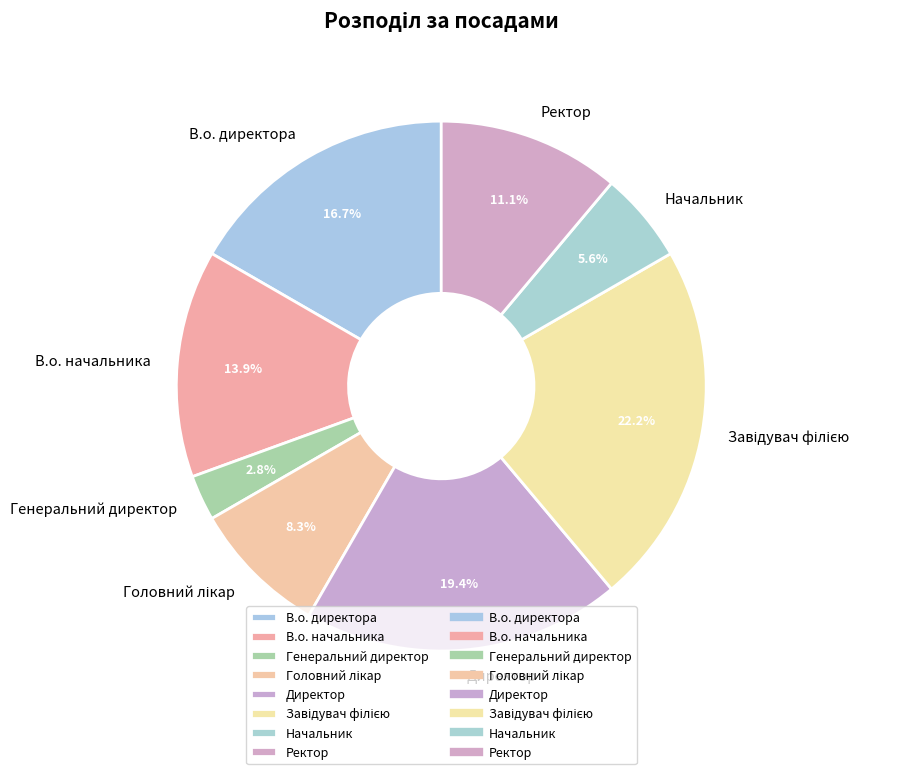

Approximately how many times larger is the value at Ректор compared to В.о. начальника?

0.8